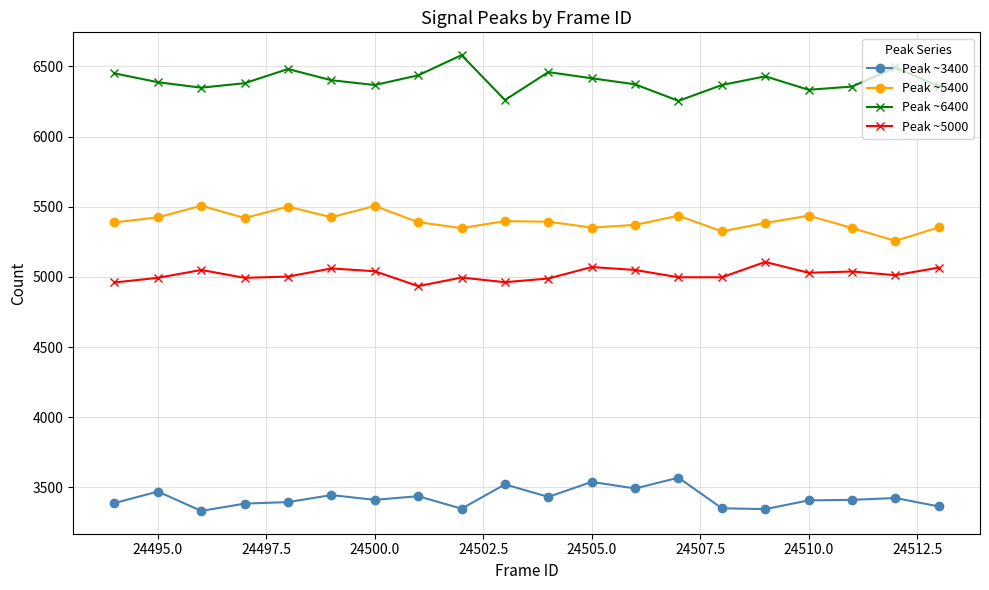

True or false: Peak ~5000 and Peak ~3400 intersect in this chart.

False